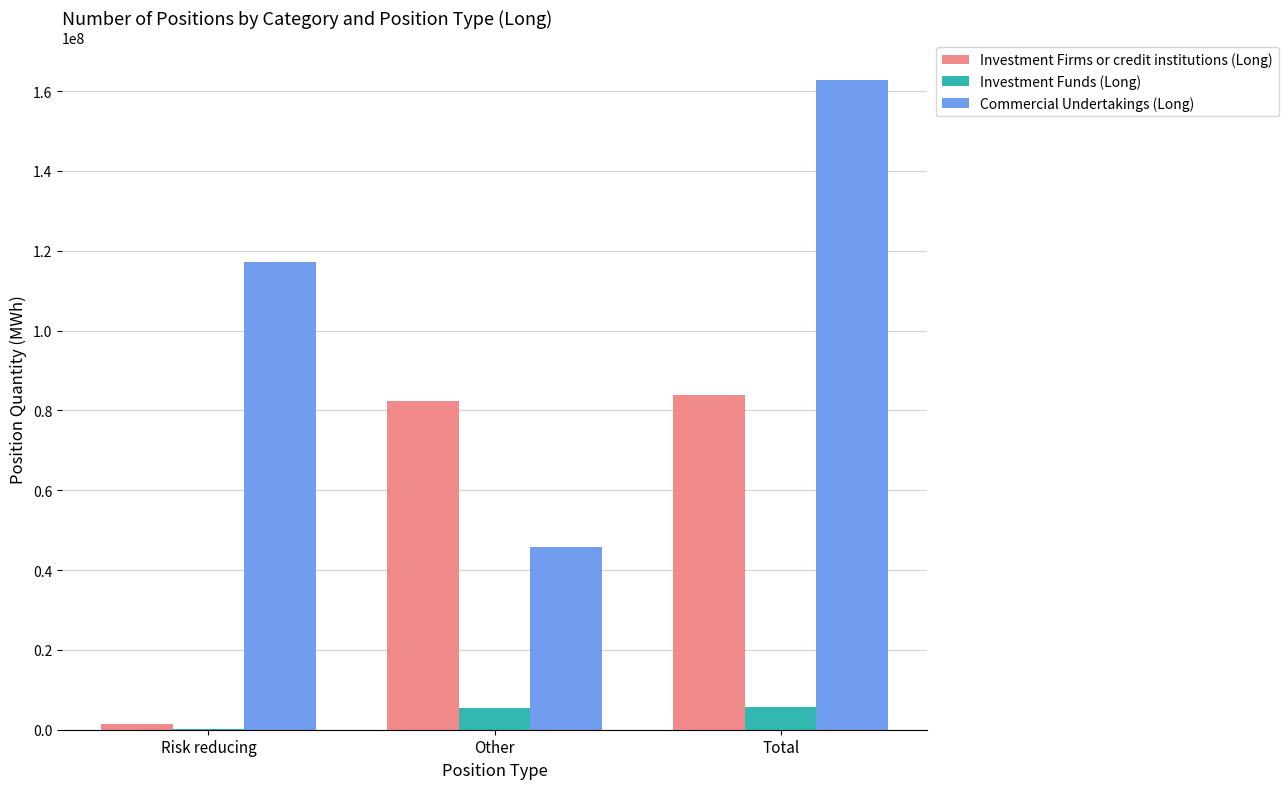

What is the sum of all Investment Funds (Long) values?

11492854